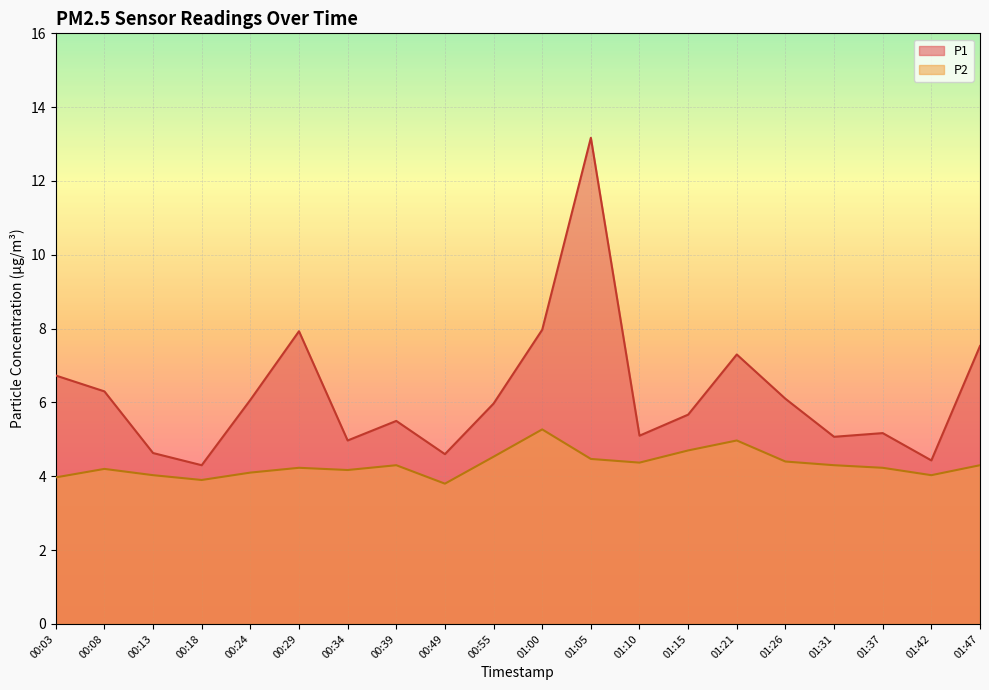

Does the chart display data point markers on the line(s)?

No